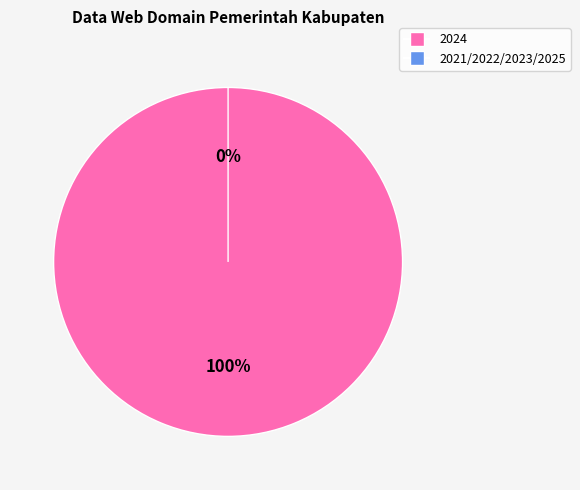

Rank the categories by value from lowest to highest.

2021/2022/2023/2025, 2024